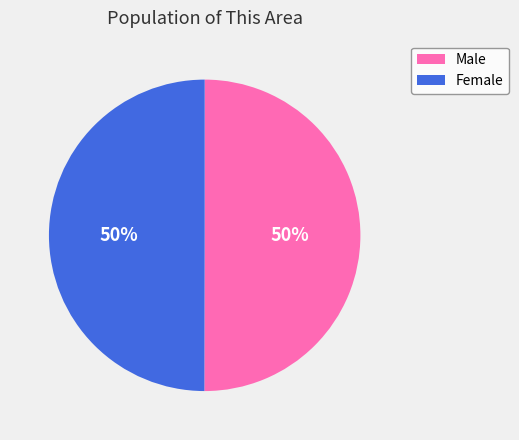

To the nearest percent, what is the combined percentage of Male and Female?

100%